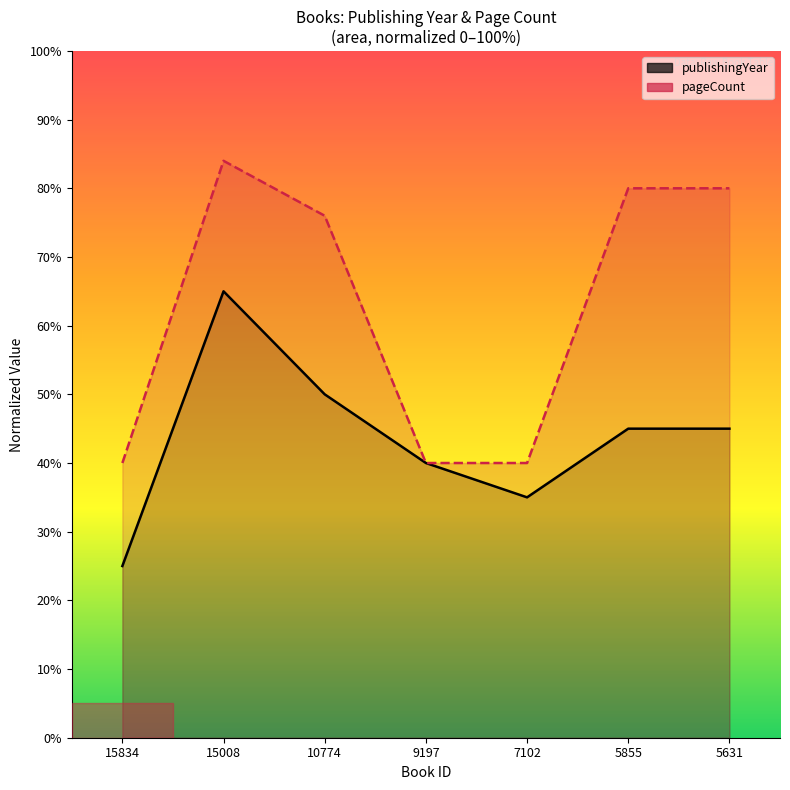

The value of publishingYear at 15834 is 13. True or false?

False